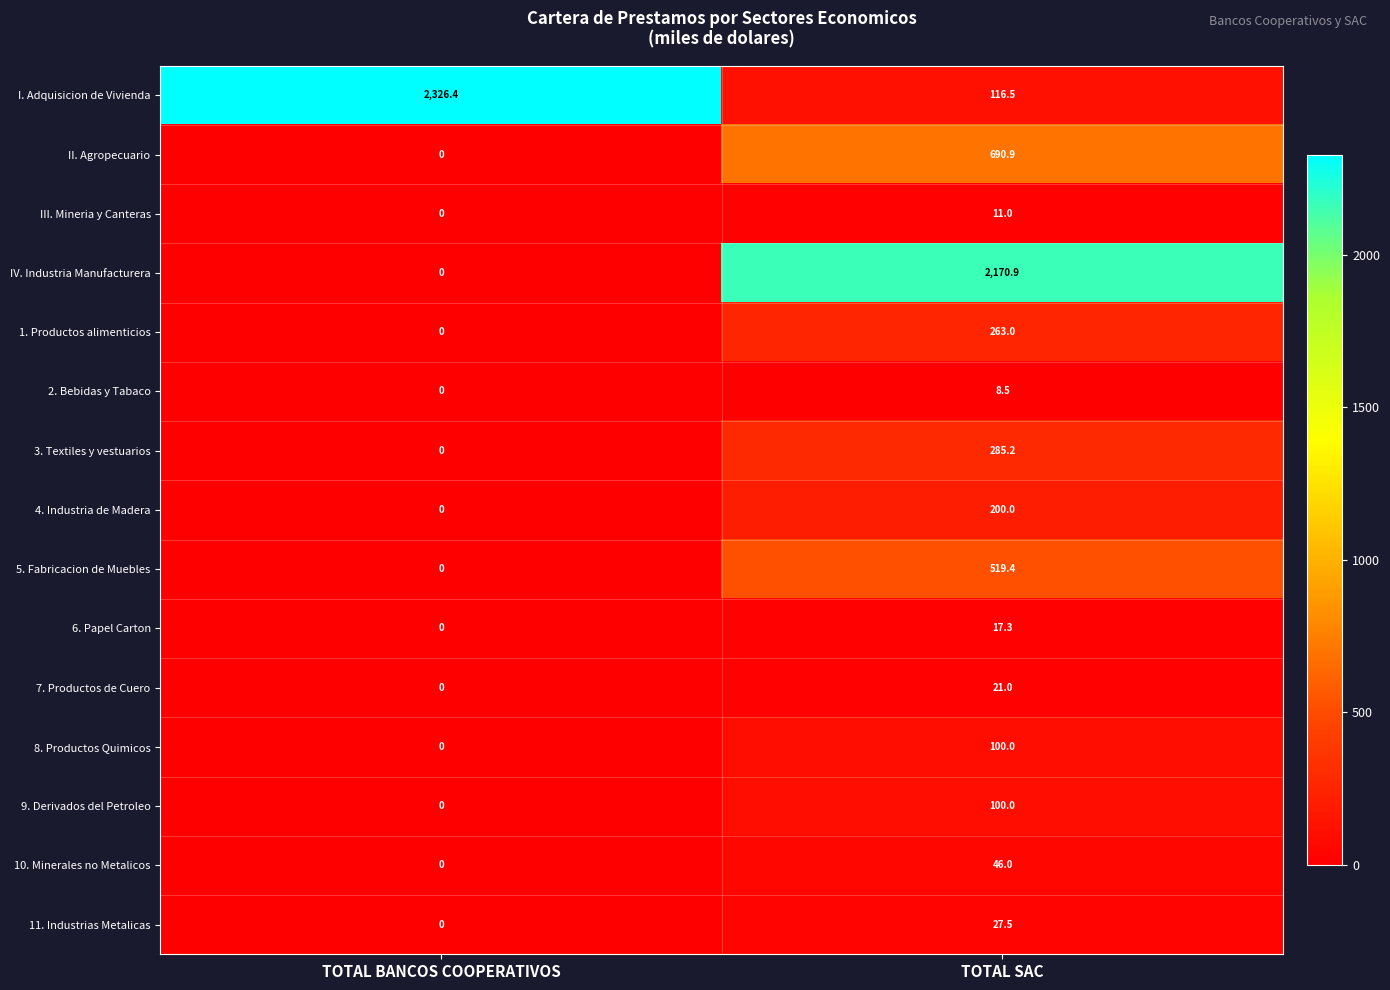

How many values in the II. Agropecuario series are below 690?

1